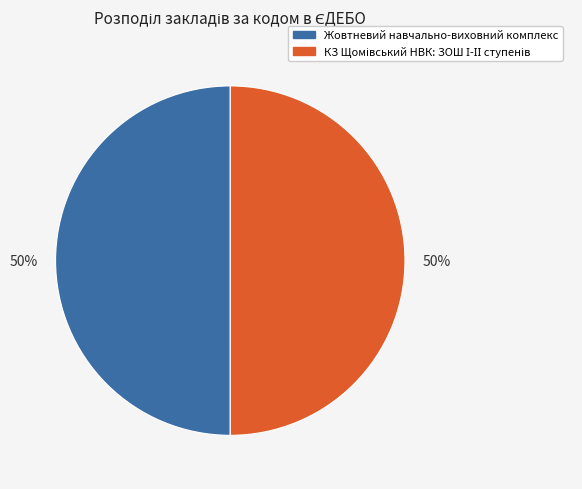

The Жовтневий навчально-виховний комплекс slice represents 50% of the pie. True or false?

True